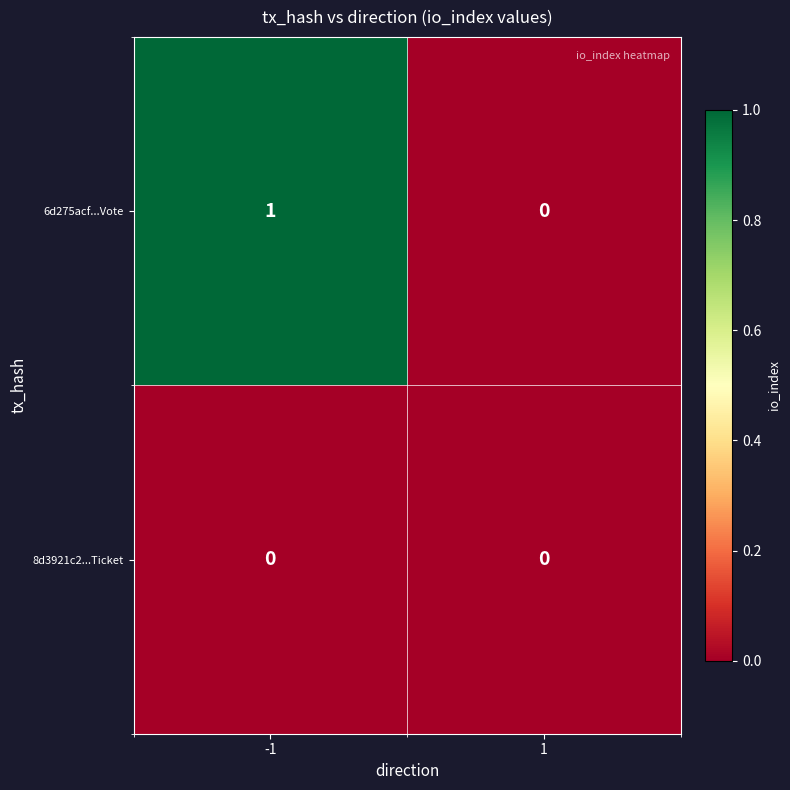

Reading left to right, transcribe all the data shown in this chart.

6d275acf...Vote: 1	0
8d3921c2...Ticket: 0	0